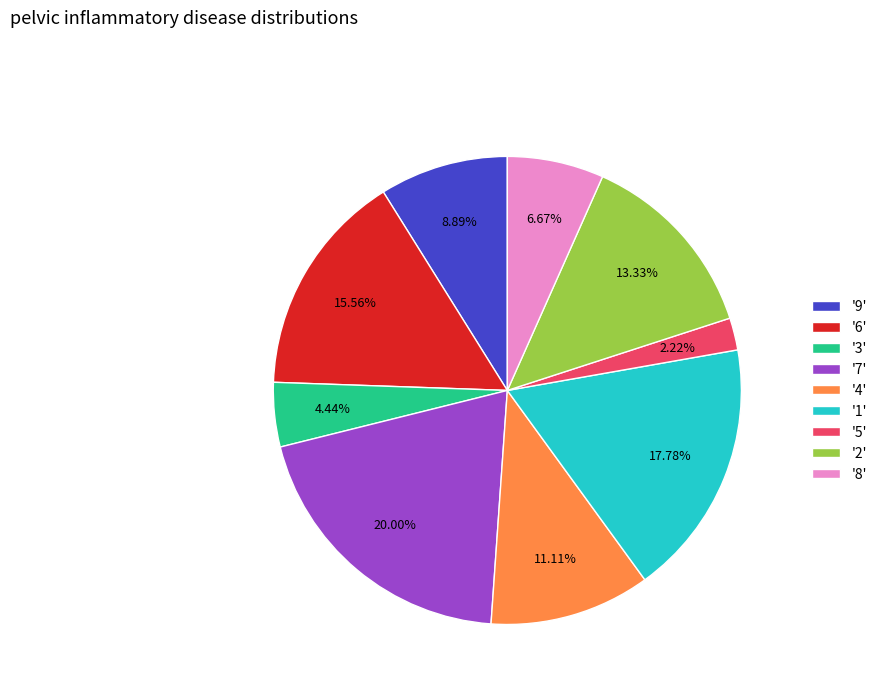

How many slices are in this pie chart?

9